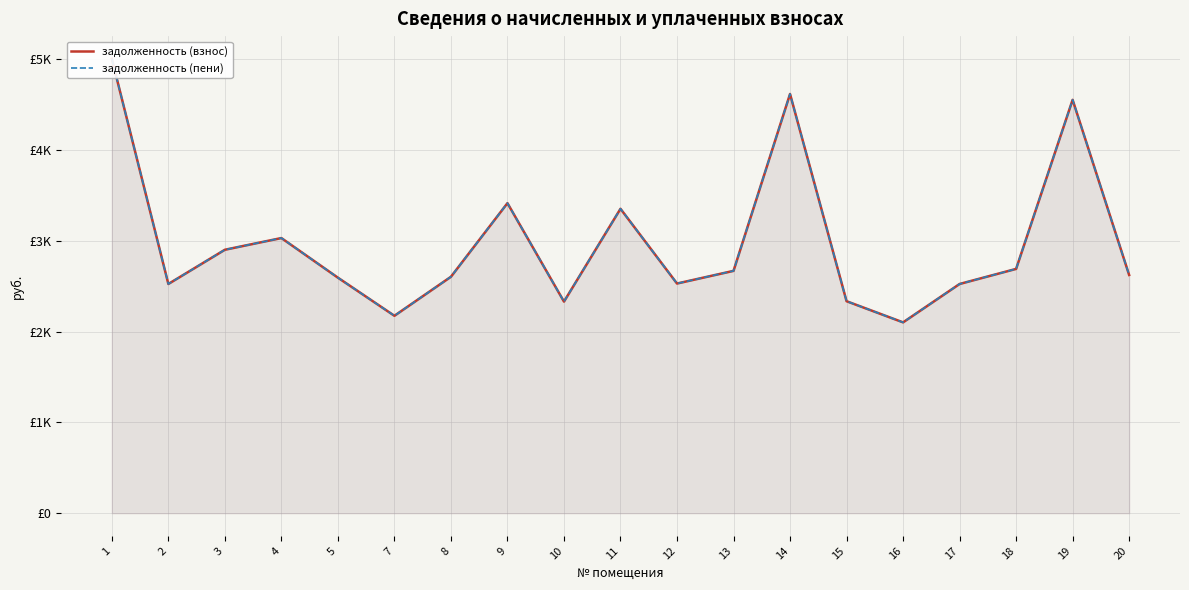

True or false: задолженность (взнос) and задолженность (пени) intersect in this chart.

False